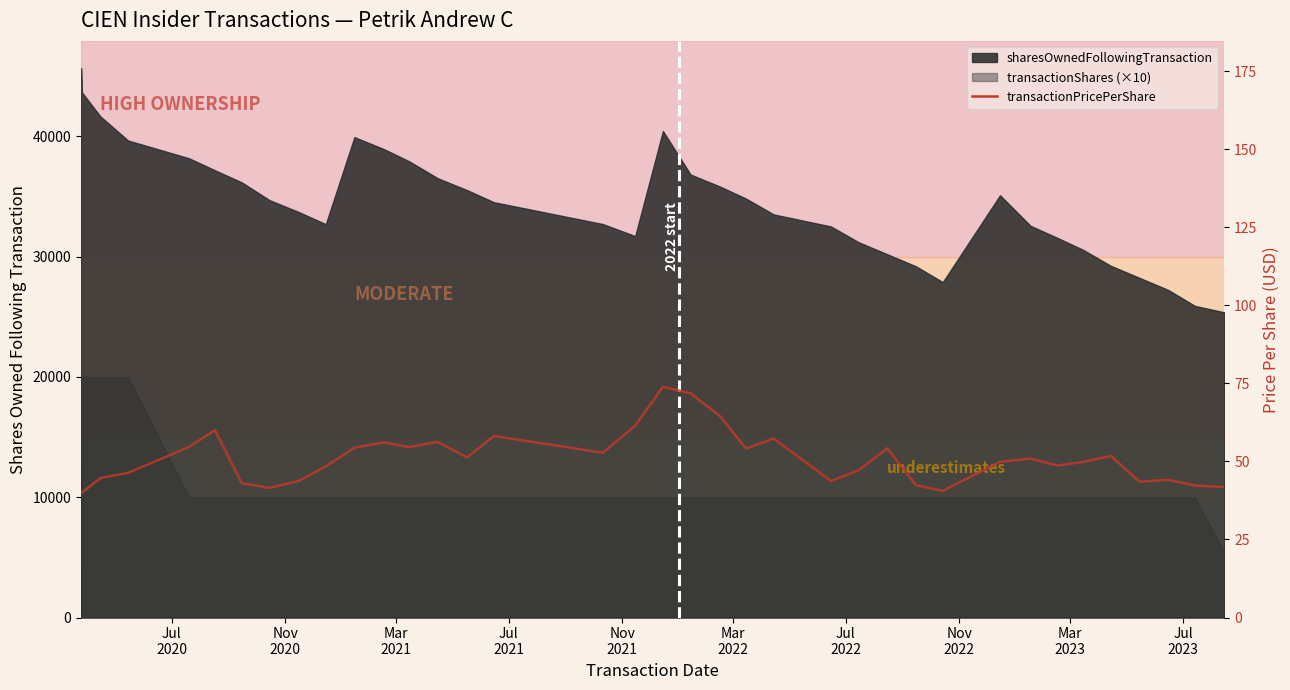

Does the chart have visible grid lines?

No